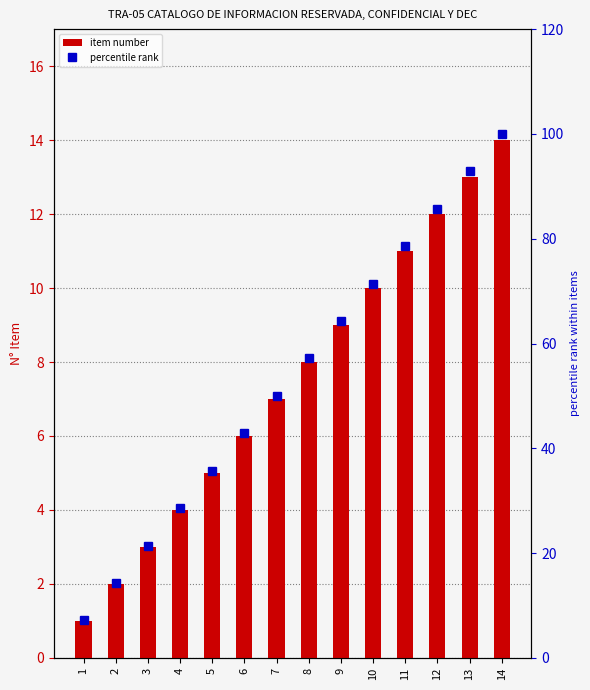

What is the difference between the maximum and minimum values in the percentile rank series?

92.9